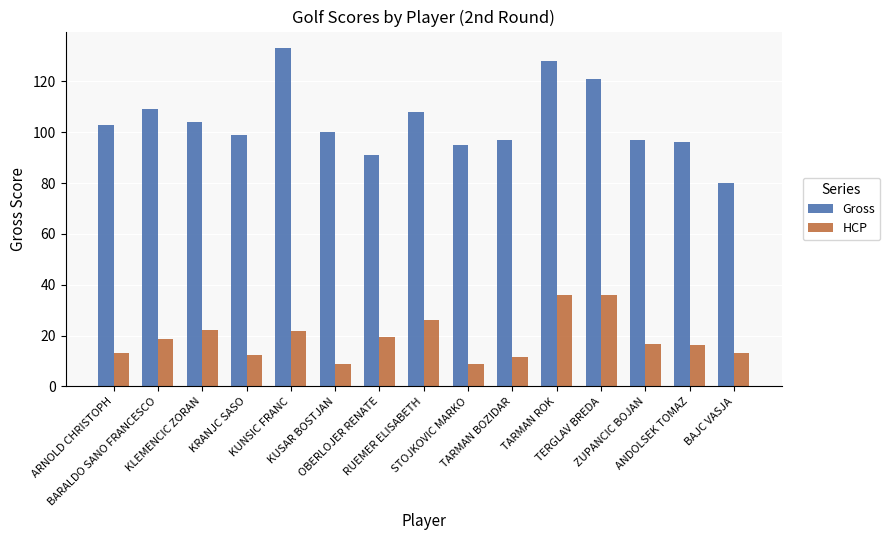

The value of Gross at STOJKOVIC MARKO is 138.1. True or false?

False